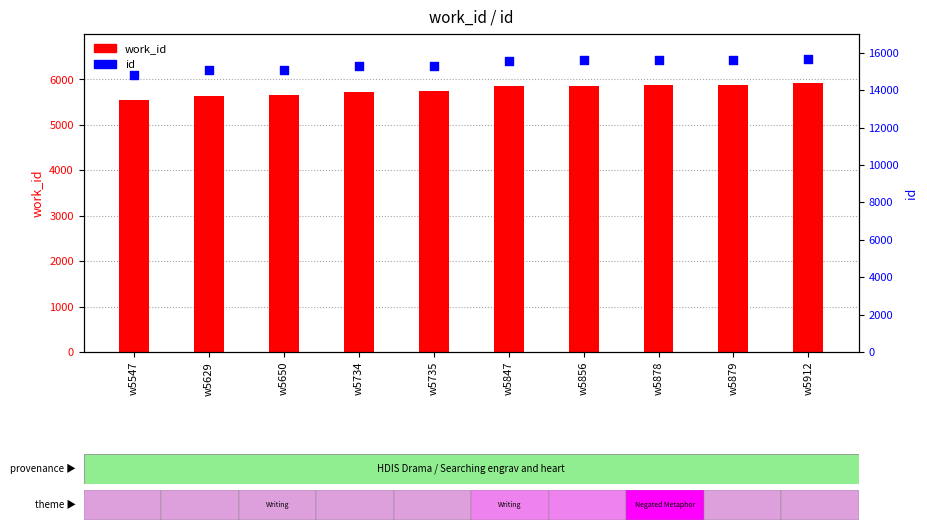

Is the value of work_id at w5735 greater than the value of id at w5735?

No